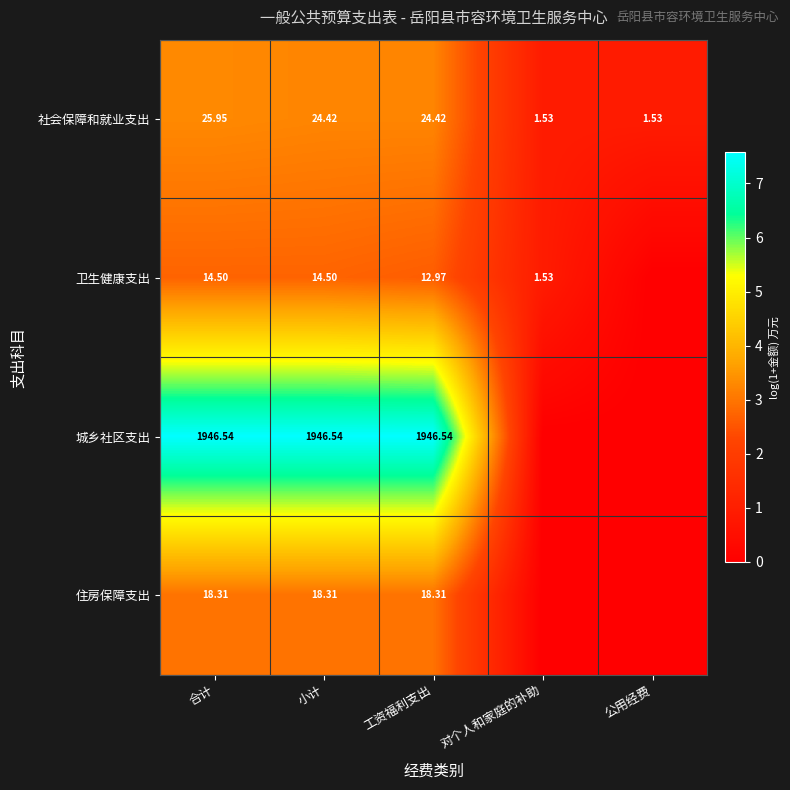

Which category has the highest value in the 社会保障和就业支出 series?

合计